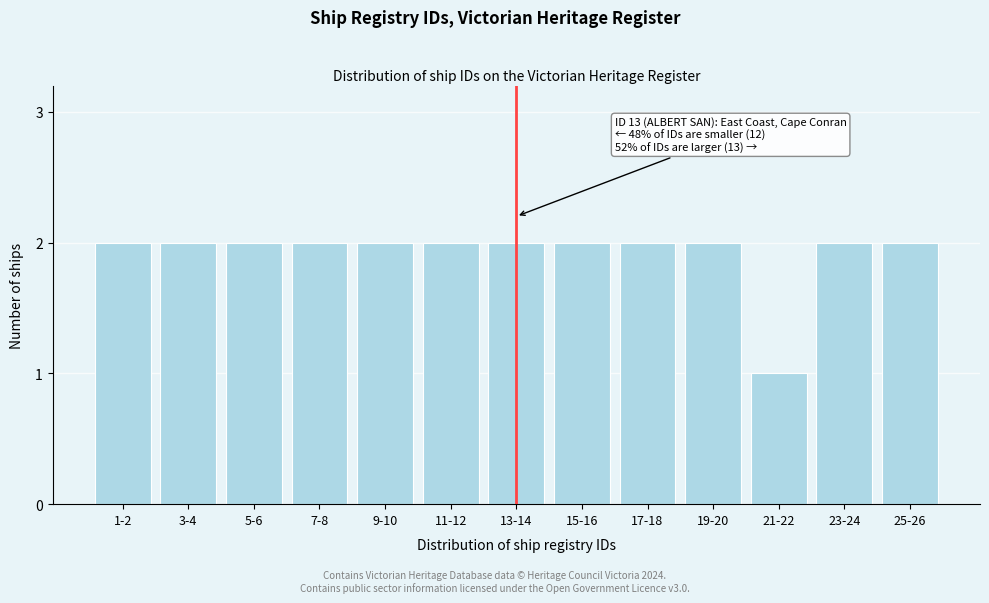

Reading left to right, list all the values displayed in this chart.

1-2=2	3-4=2	5-6=2	7-8=2	9-10=2	11-12=2	13-14=2	15-16=2	17-18=2	19-20=2	21-22=1	23-24=2	25-26=2